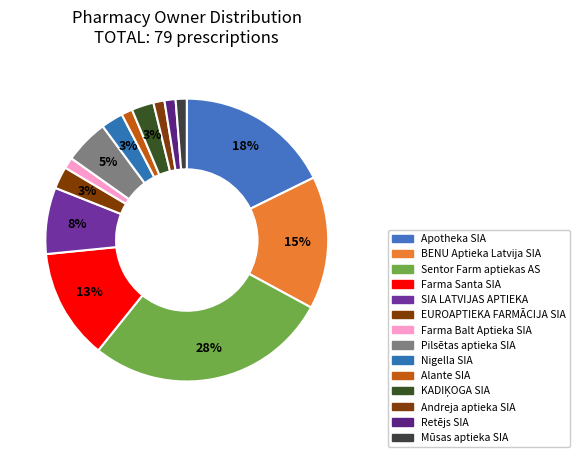

How many segments does this pie chart have?

14